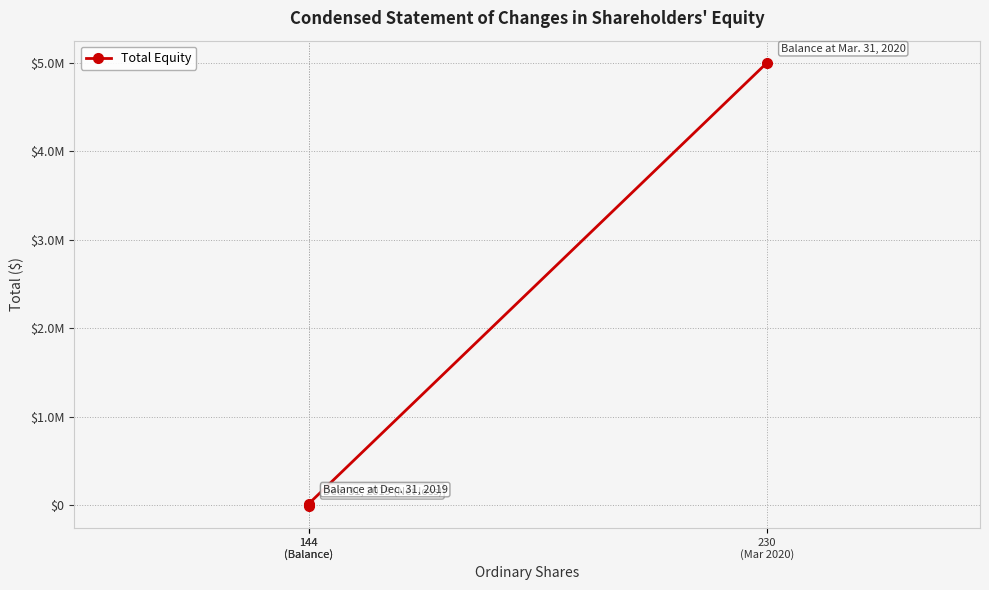

Is it true that the value at 144
(Balance) is -6370?

False